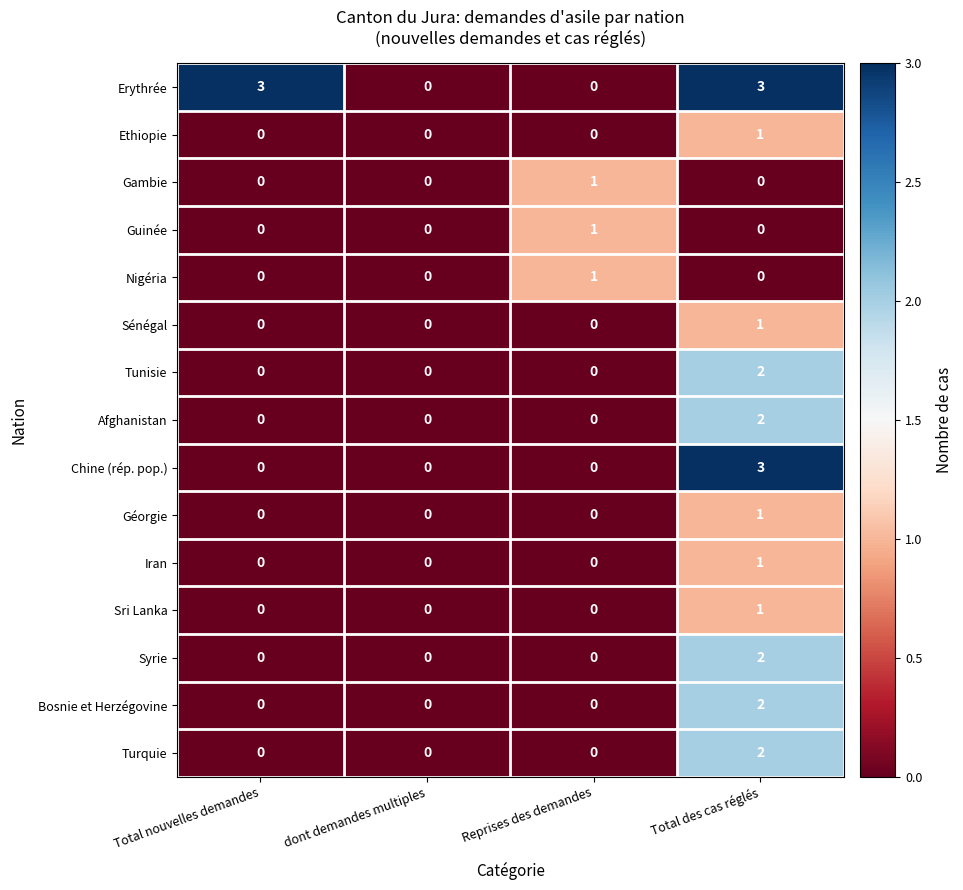

Count the Erythrée values in the range 0 to 3.

4